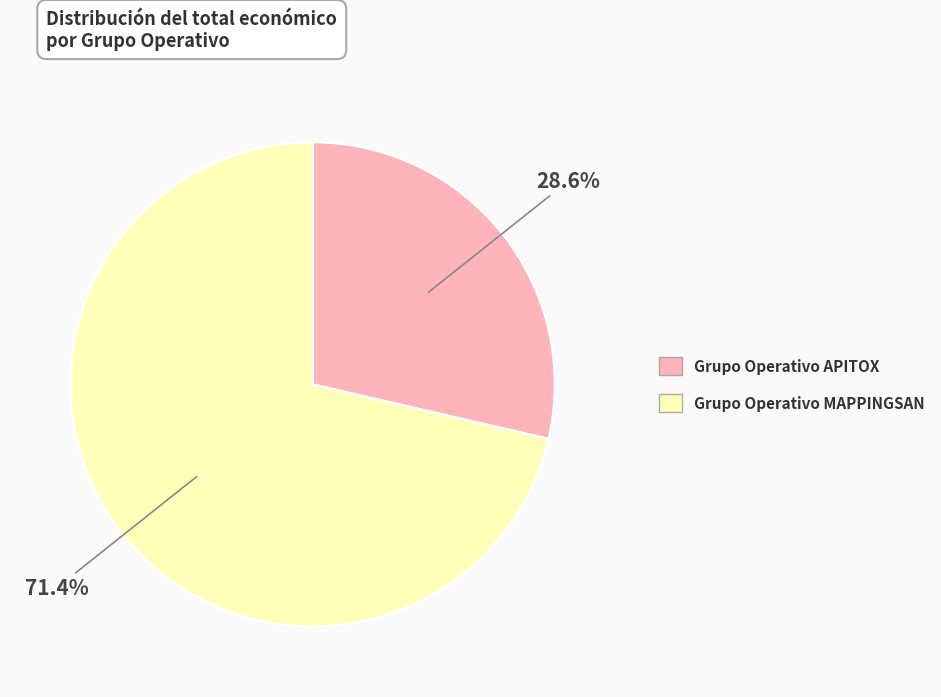

To the nearest percent, what percentage of the pie is Grupo Operativo APITOX?

29%